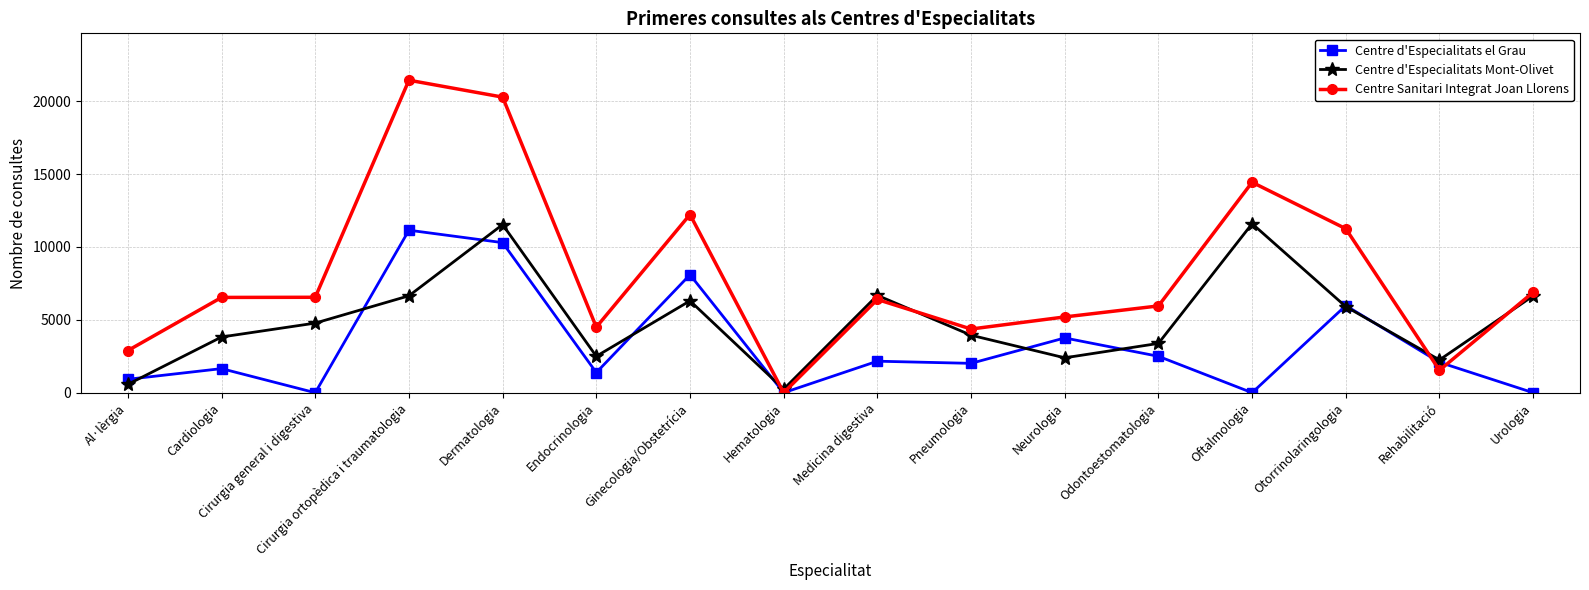

At how many categories does at least one series exceed 1421?

15